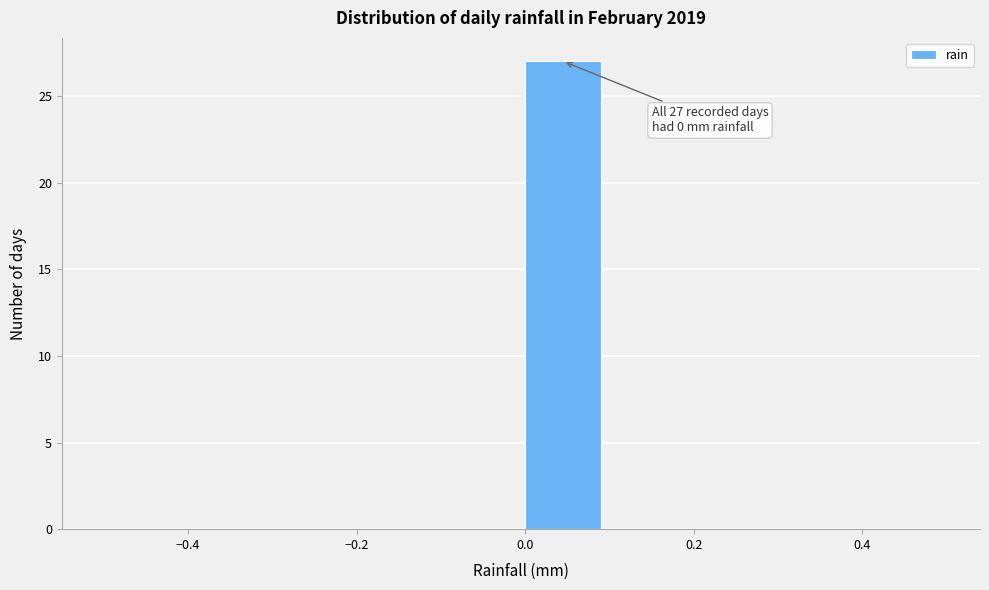

Over which range of the x-axis is the bar tallest?

0.0 to 0.1